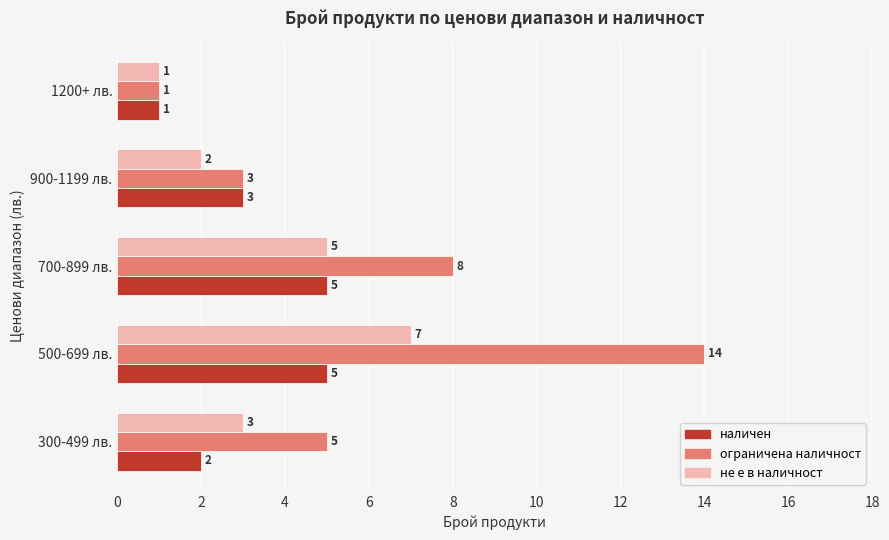

Is it true that ограничена наличност equals 11 at 700-899 лв.?

False